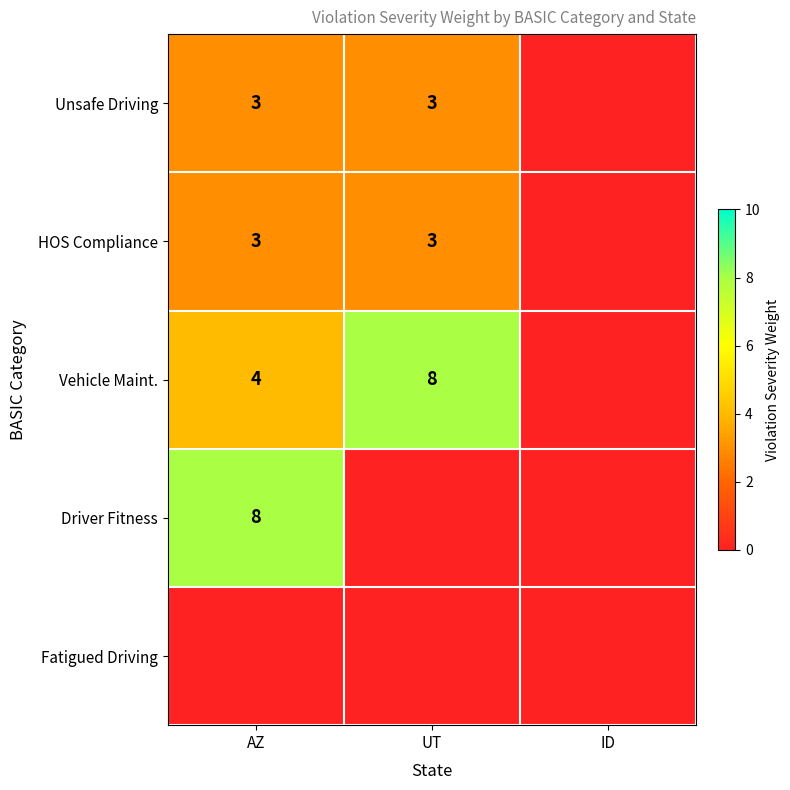

The value of Vehicle Maint. at UT is 13. True or false?

False